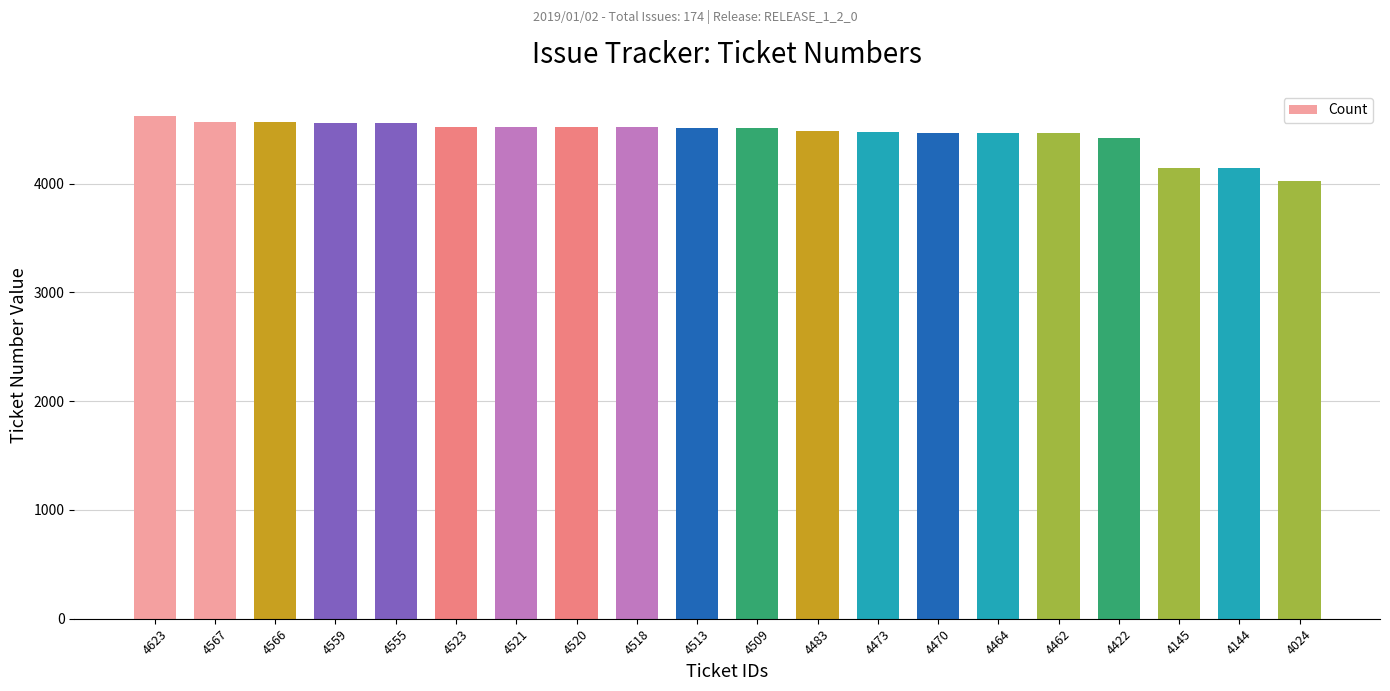

True or false: the data shows 2493 at 4024.

False